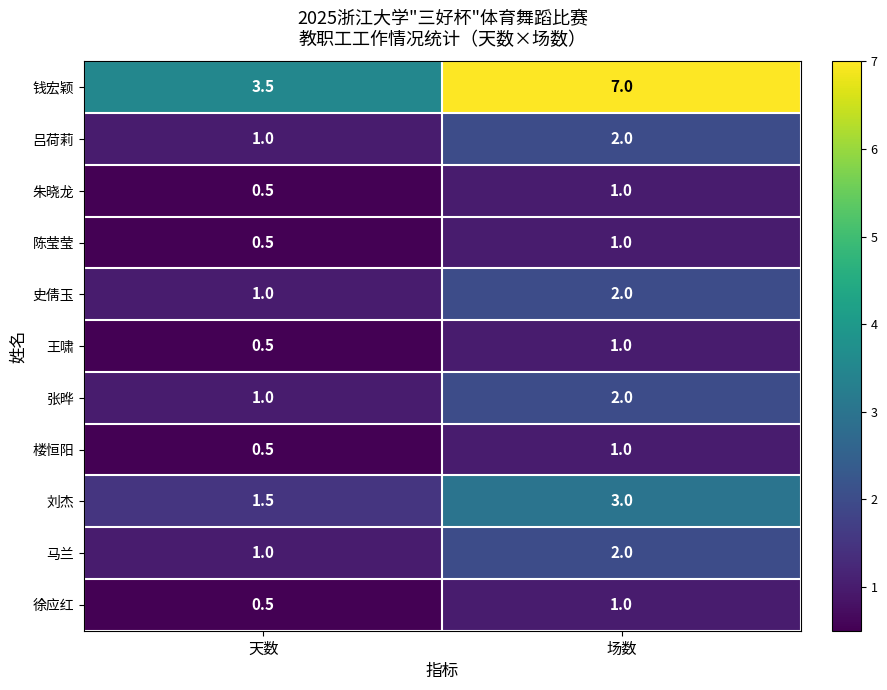

What is the difference between the highest and lowest values at 天数?

3.0